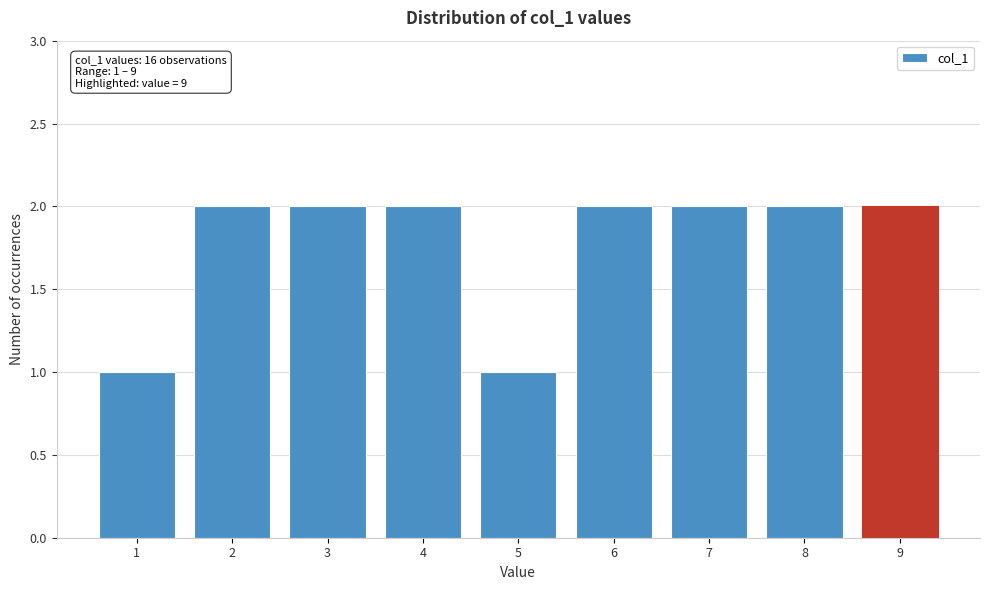

Reading right to left, extract all data points from this chart.

9=2	8=2	7=2	6=2	5=1	4=2	3=2	2=2	1=1